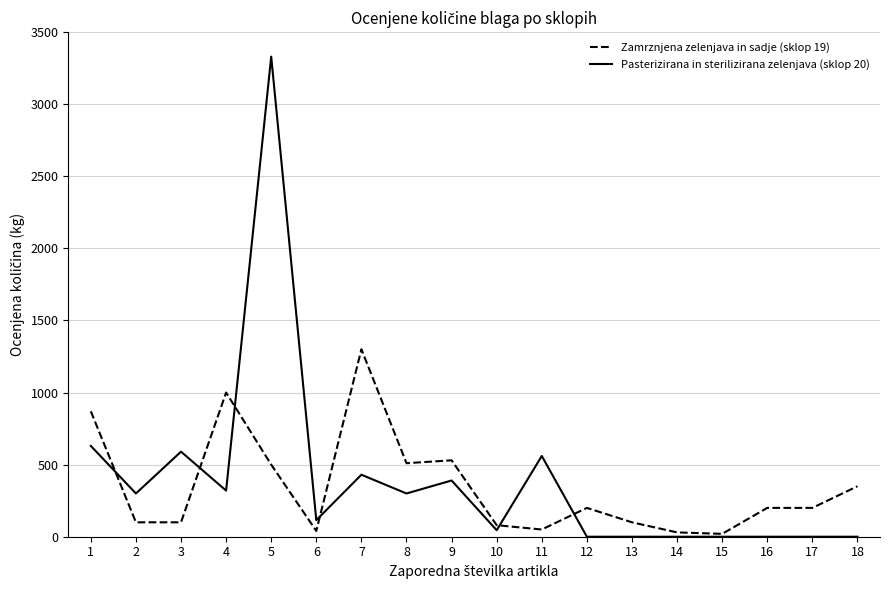

The value of Zamrznjena zelenjava in sadje (sklop 19) at 2 is 100. True or false?

True